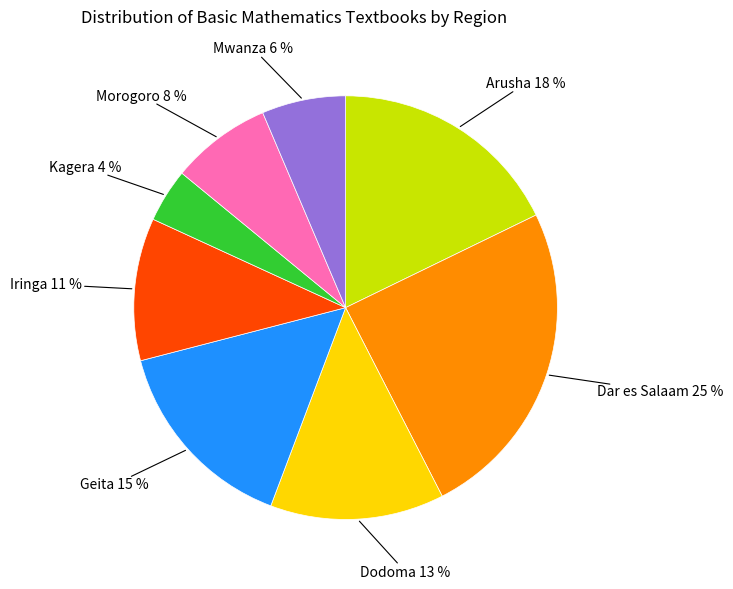

True or false: Mwanza accounts for 6% of the total.

True